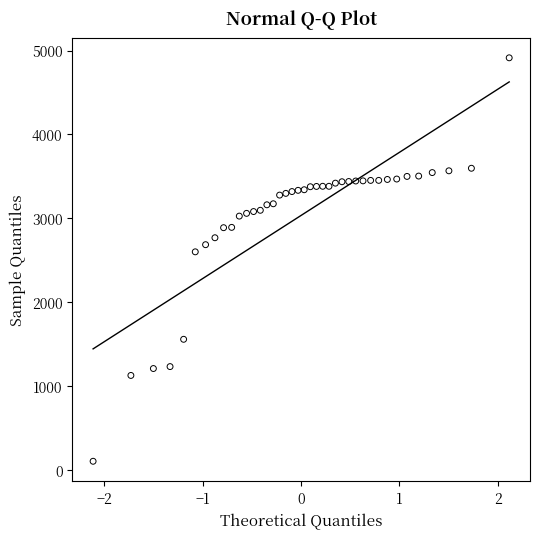

What is the range of X values (max minus min)?

4.2